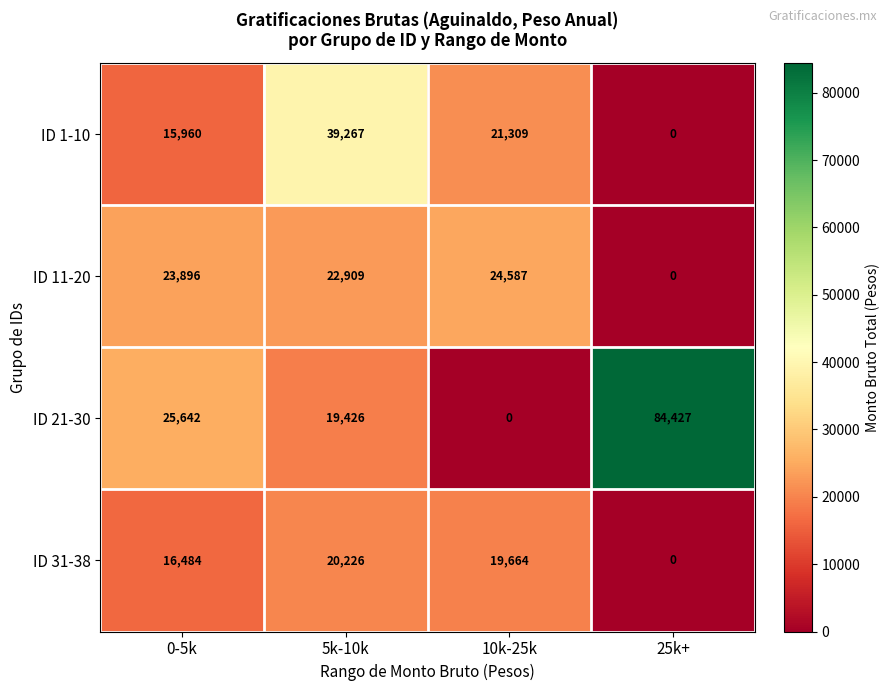

What is the total value across all series at 25k+?

84427